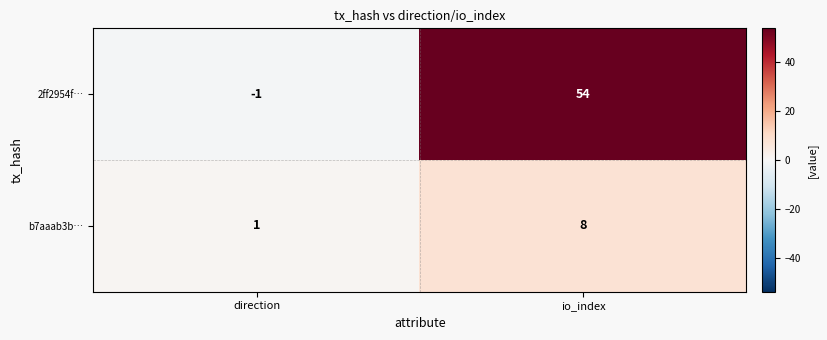

At which category does the chart reach its peak across all series?

io_index